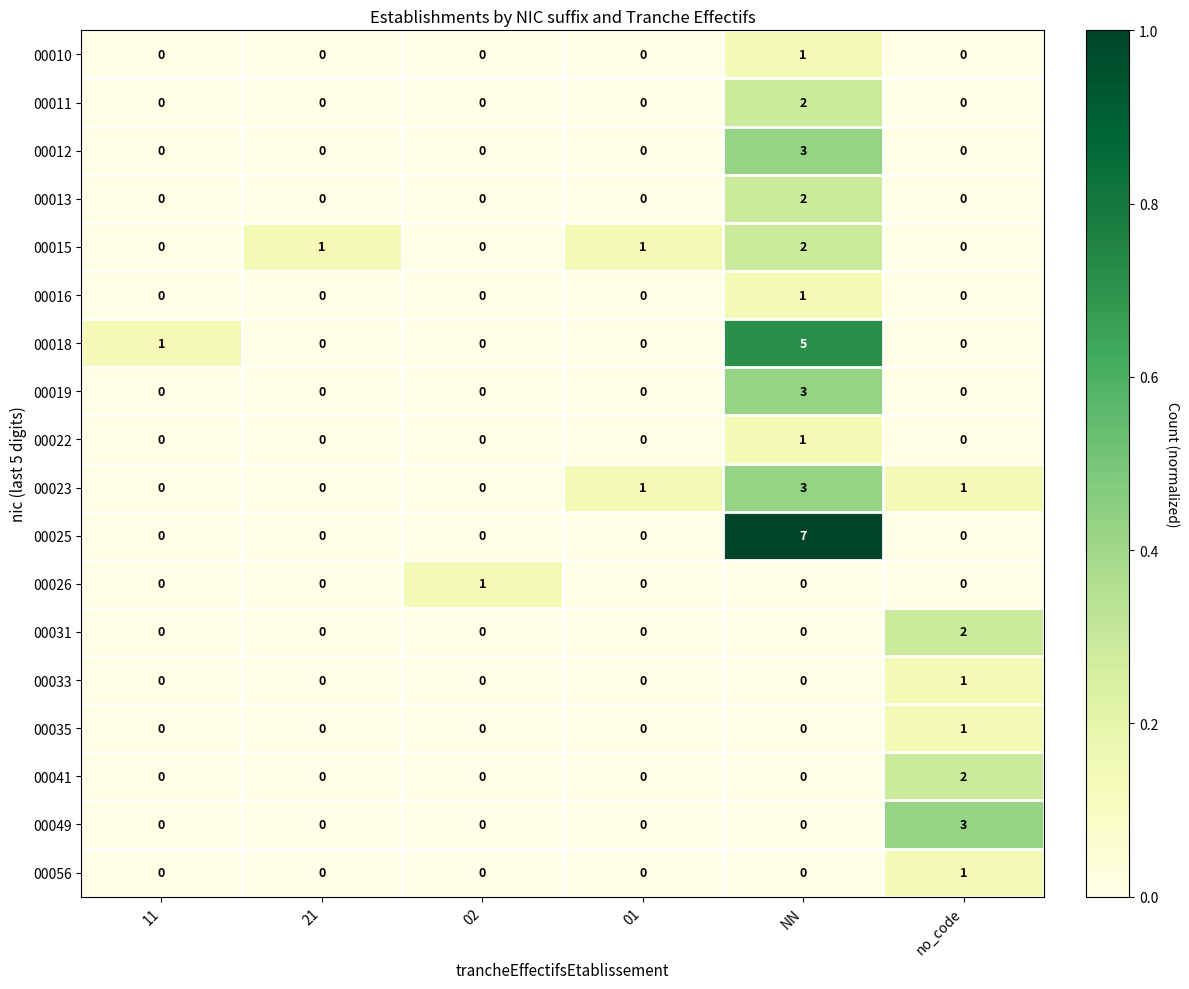

The 00016 series shows 0 at 02. True or false?

True